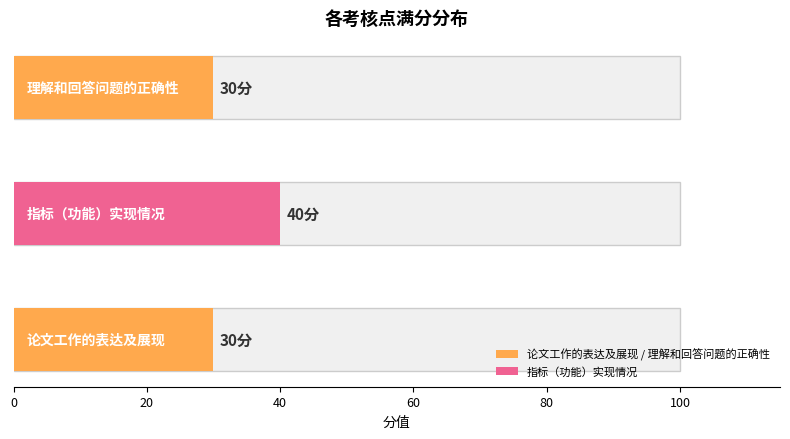

What is the sum of all values?

100